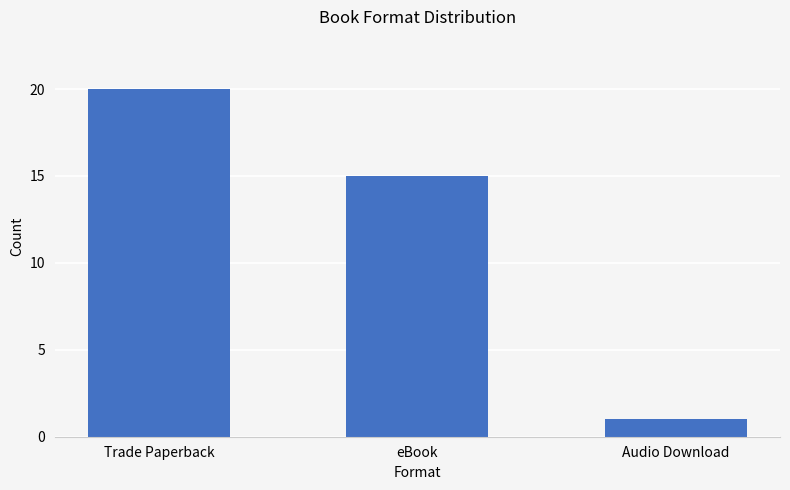

List the labels in order of value, largest first.

Trade Paperback, eBook, Audio Download